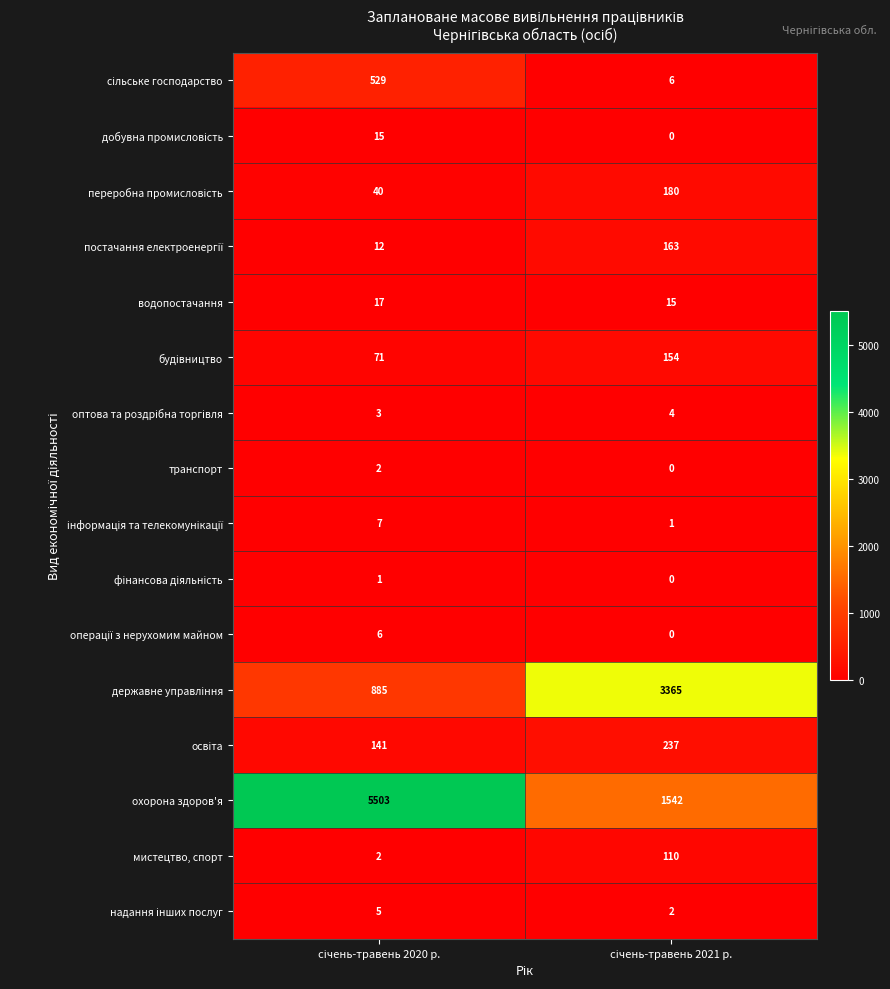

Which series has the largest range (max minus min)?

охорона здоров'я